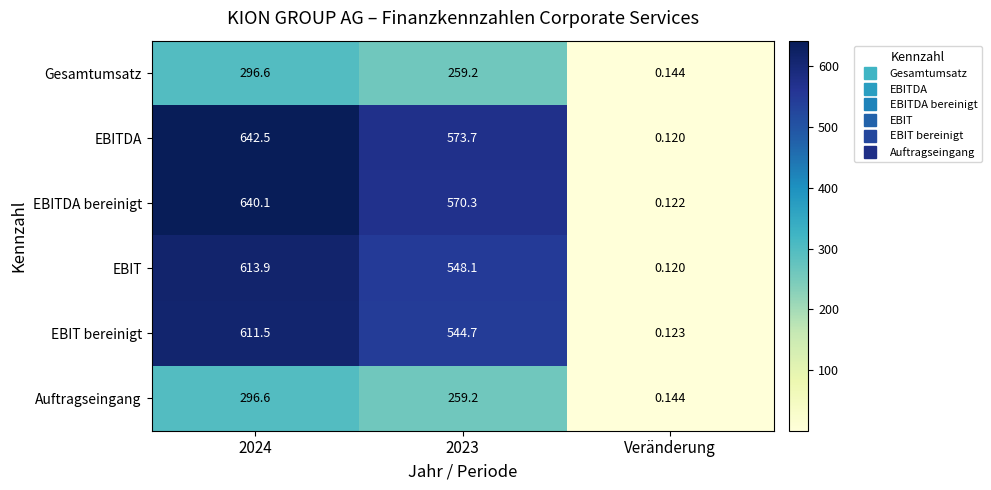

Which series has the largest range (max minus min)?

EBITDA